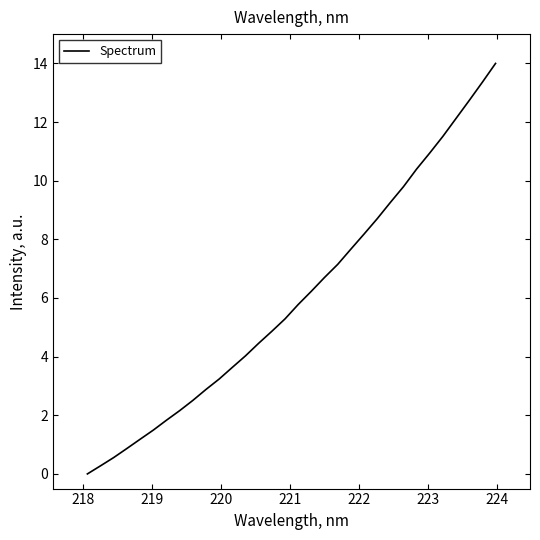

What is the difference between the maximum and minimum values?

14.0